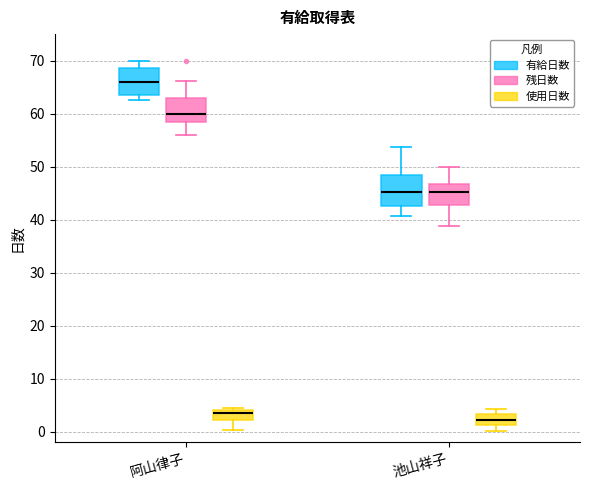

Which box's median line is the lowest?

池山祥子 (使用日数)